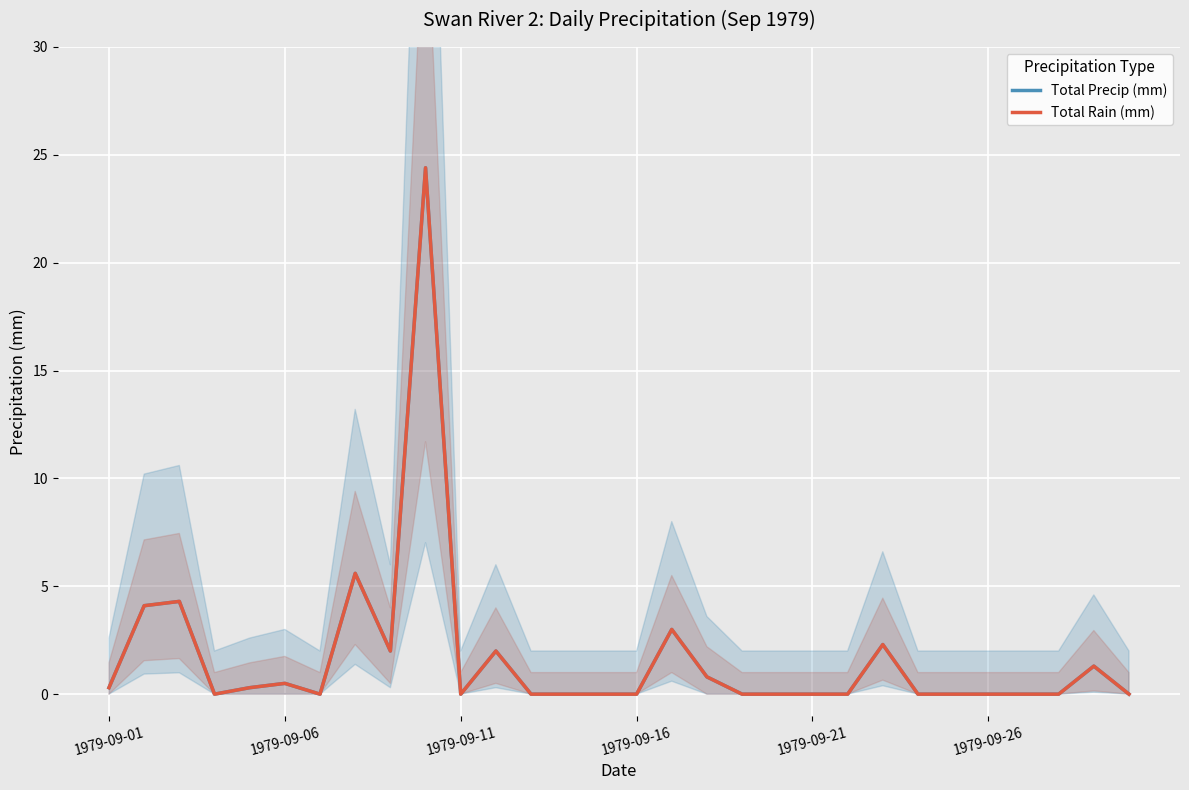

At which category is the sum across all series the highest?

9